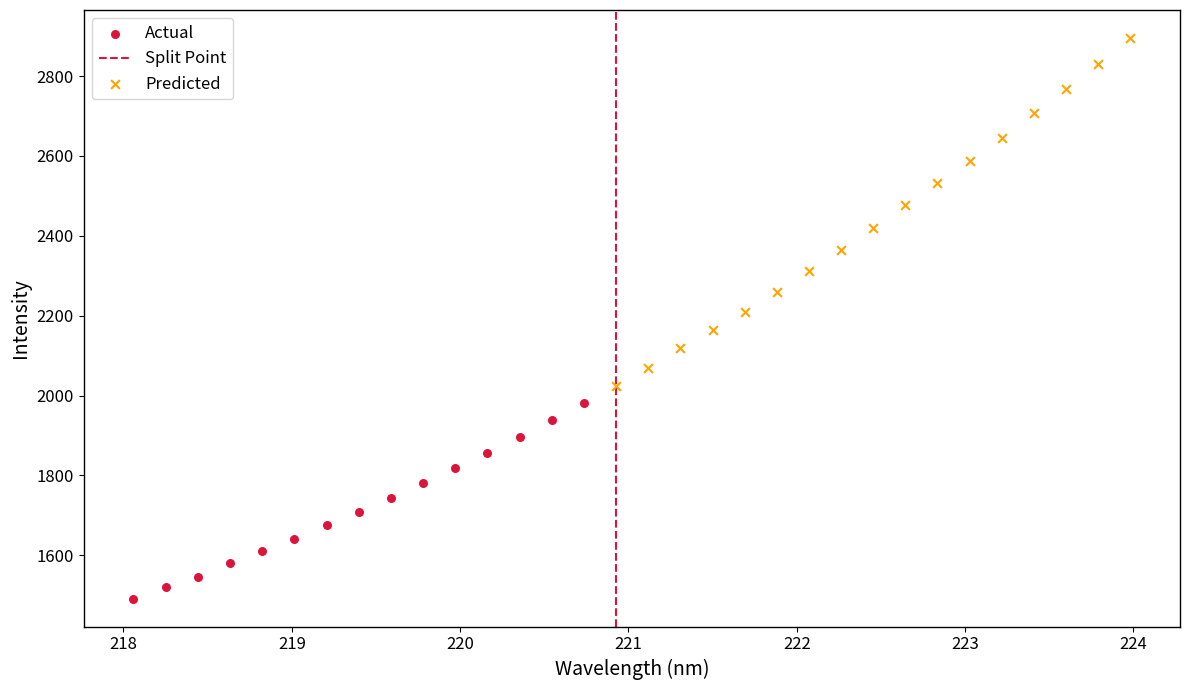

Which series contains the highest Y value?

Predicted